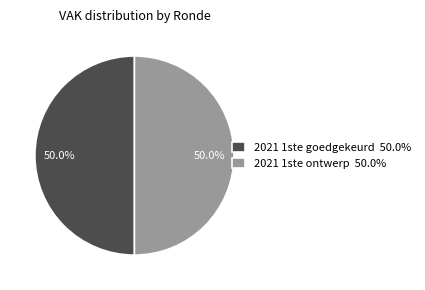

How many segments does this pie chart have?

2